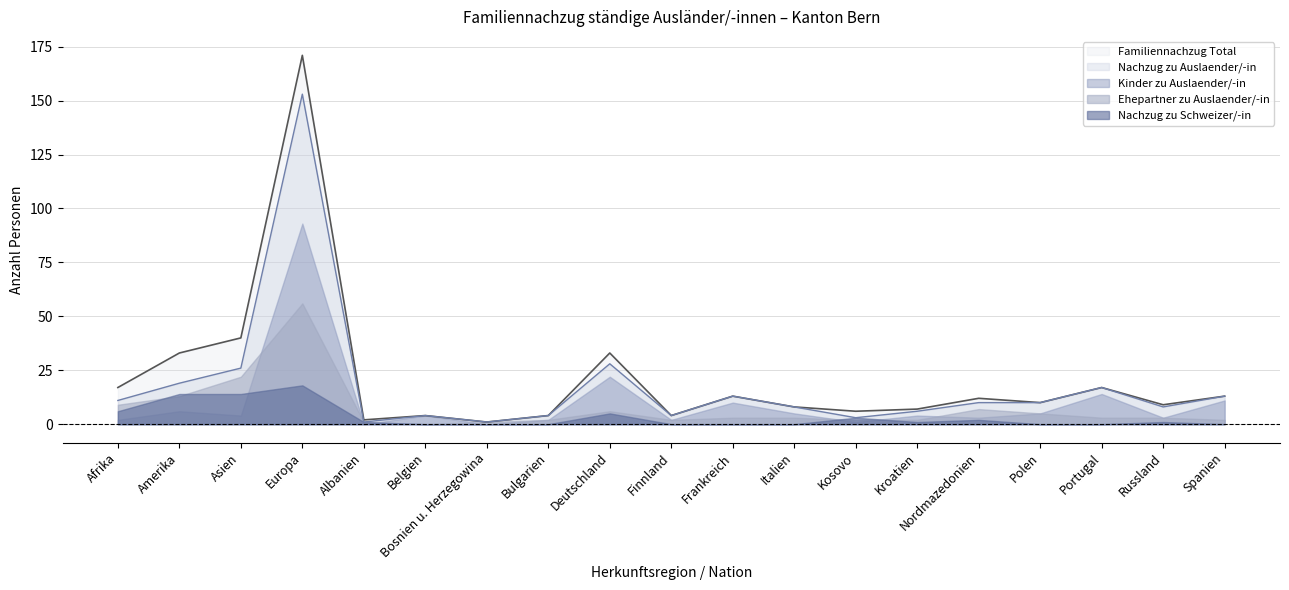

What is the sum of all Ehepartner zu Auslaender/-in values?

142